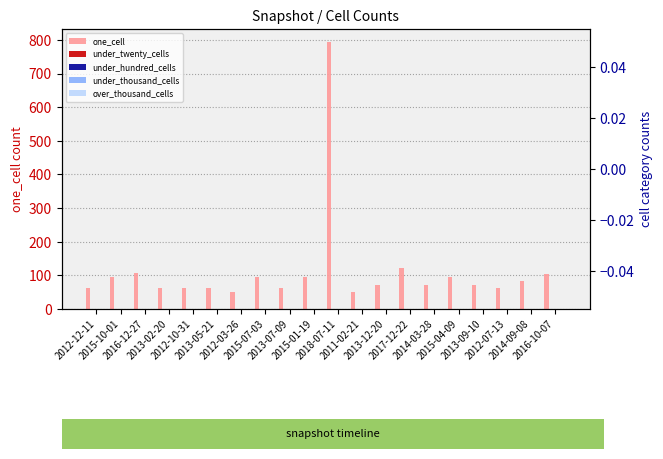

How many data points does each series have?

20